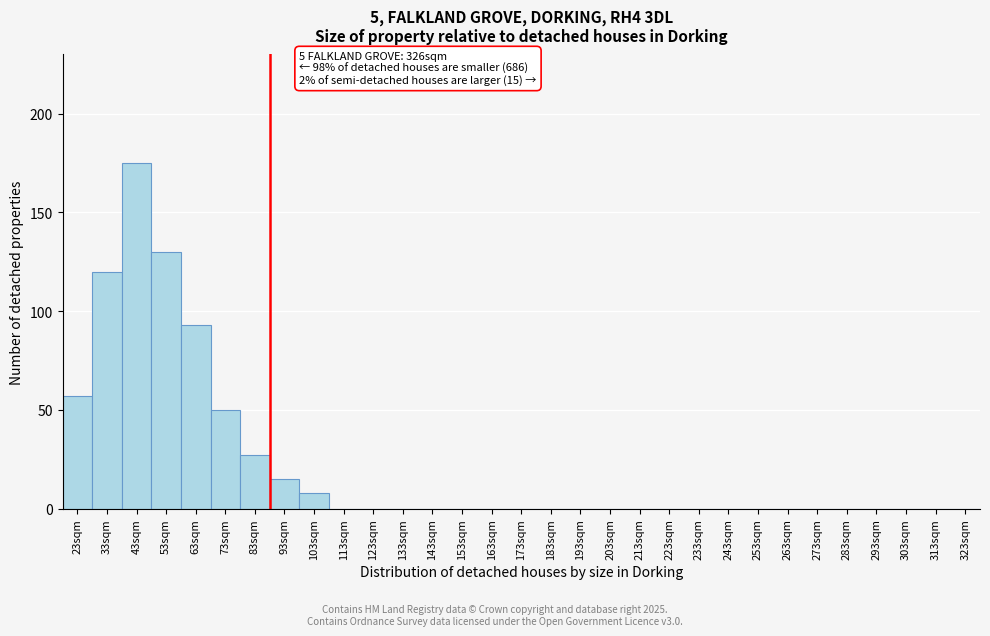

At which label is the value closest to 87?

63sqm